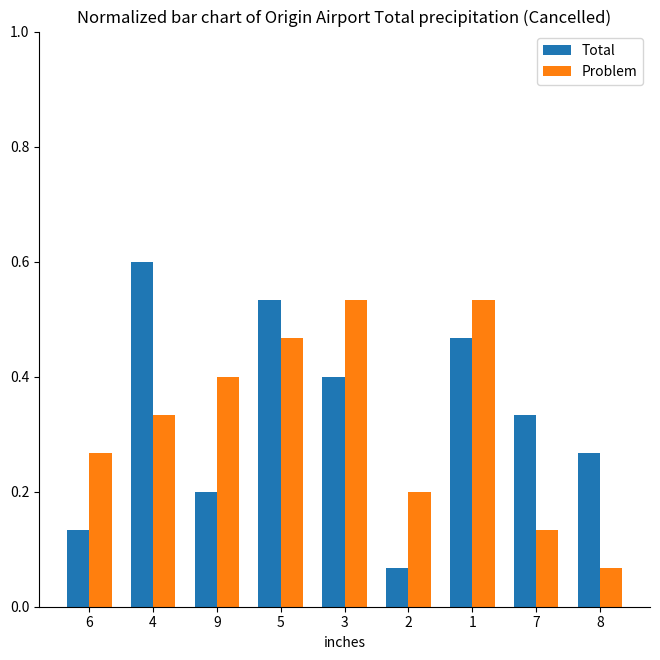

Is the value of Problem at 4 greater than the value of Total at 3?

No